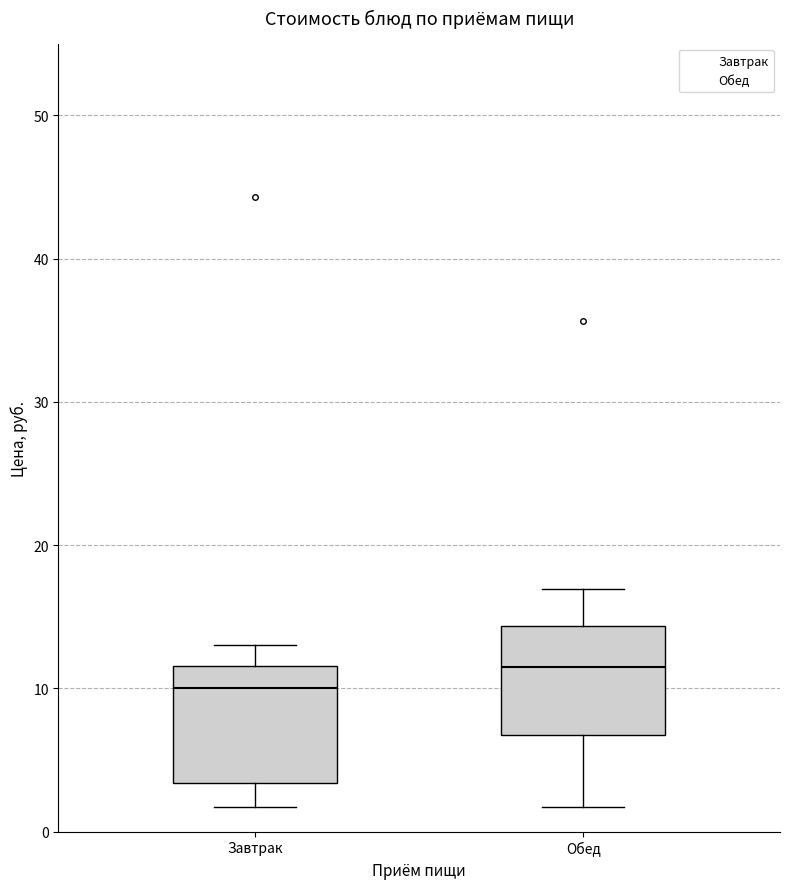

Where does the upper whisker of the box for Обед end on the y-axis? The values are not printed on the chart, so give them approximately, as read against the axis.

17